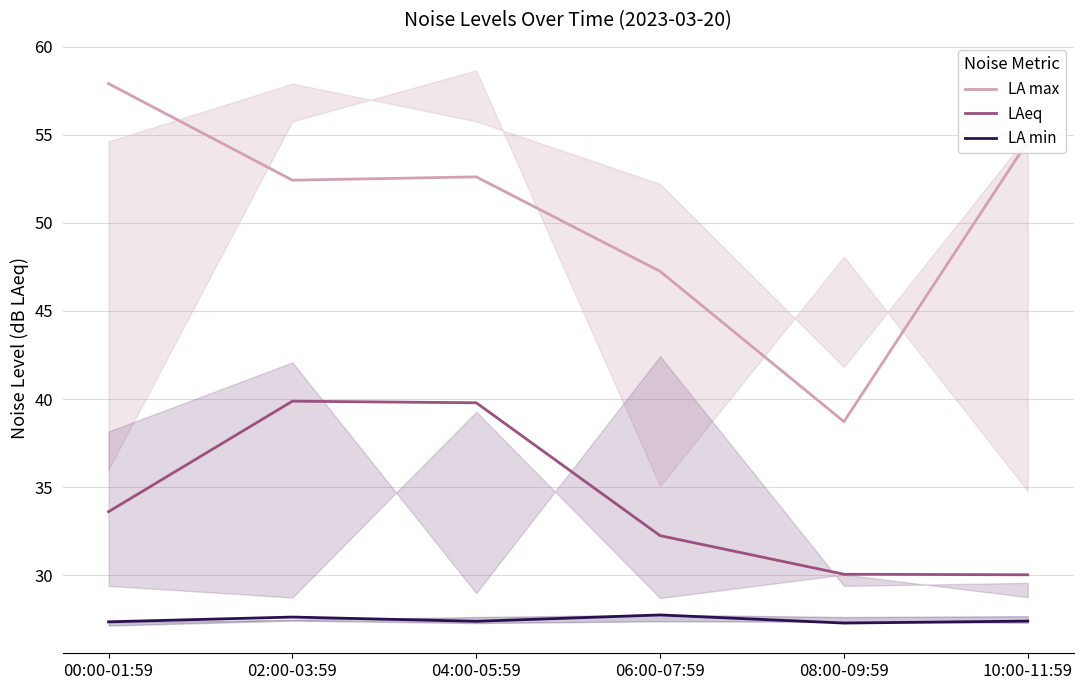

What is the difference between the second highest and second lowest values in the LA min series?

0.3